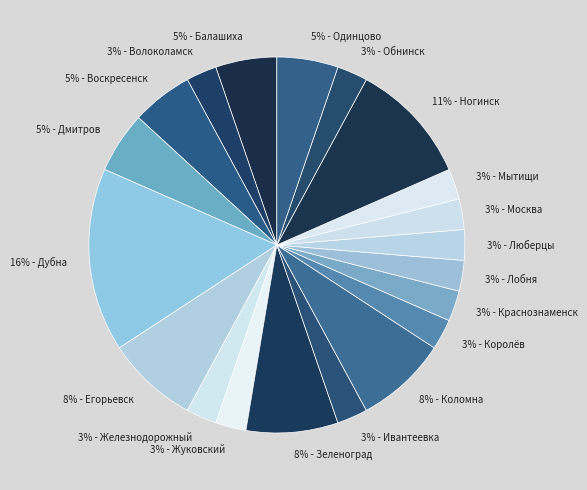

Count the number of slices in the pie.

20